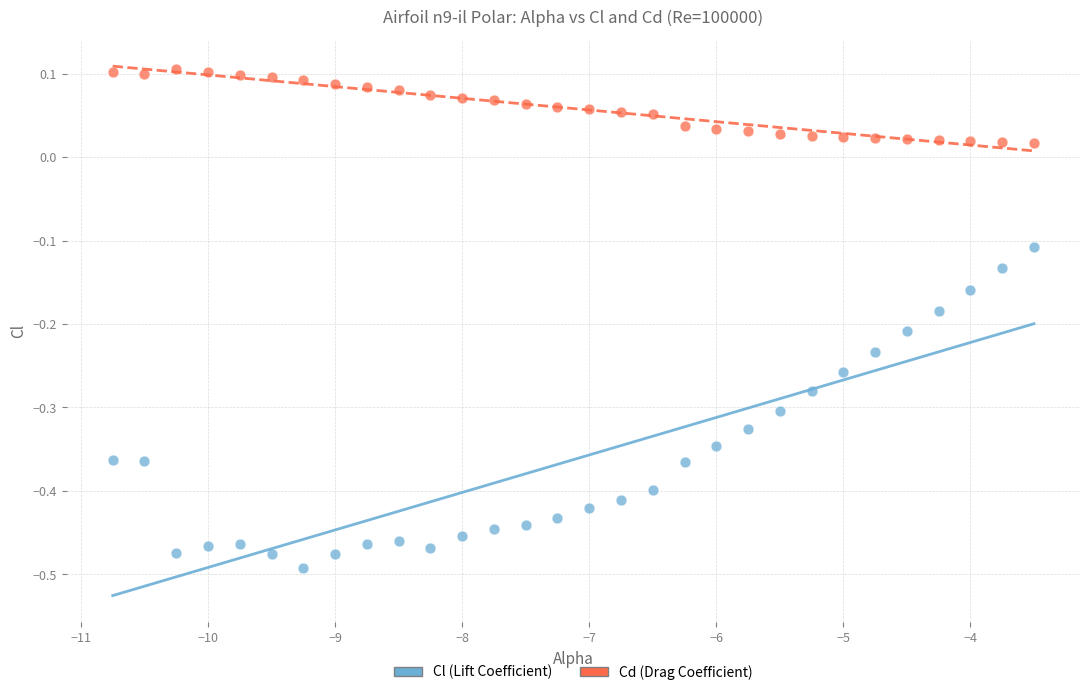

Across all data points, what is the range of X values (max minus min)?

7.2